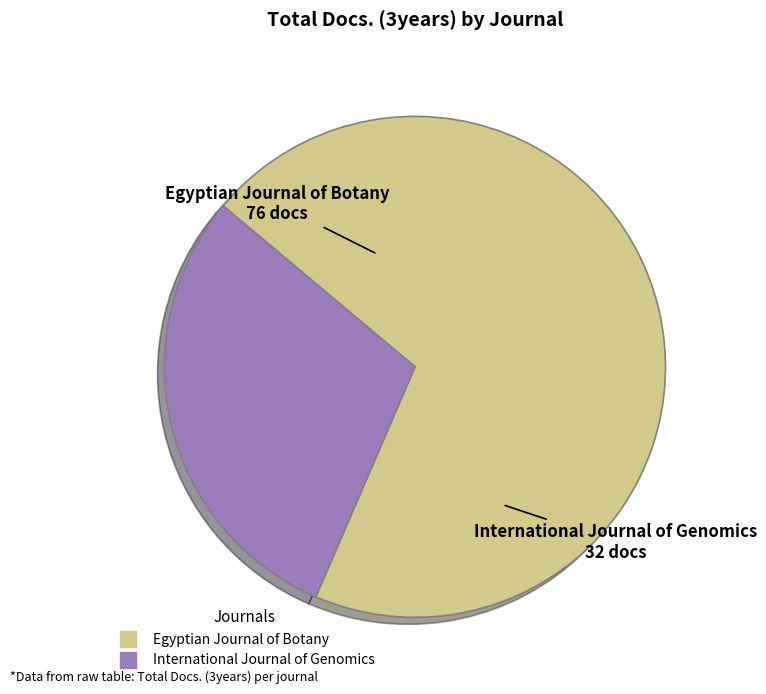

Is it true that Egyptian Journal of Botany is 70% of the pie?

True